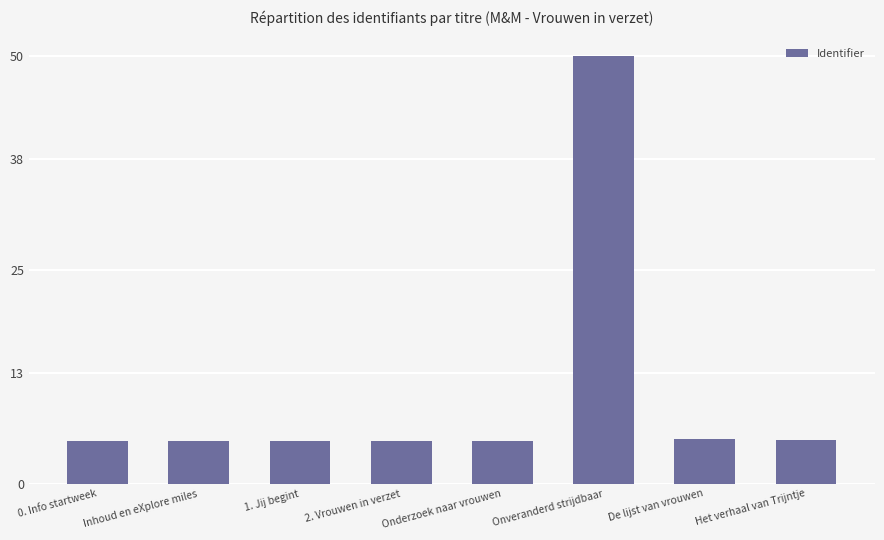

The chart shows a value of 1.6 at Het verhaal van Trijntje. True or false?

False